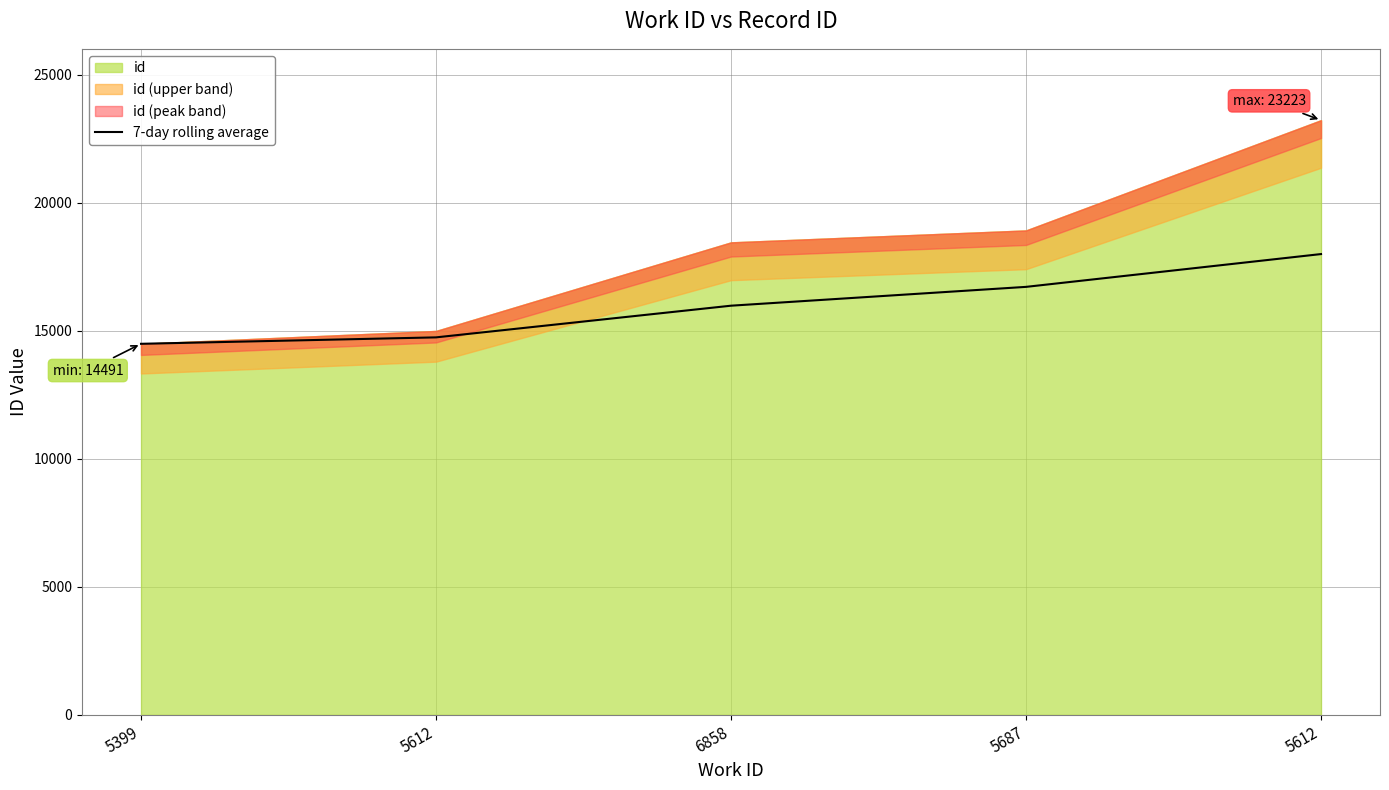

Does the chart have visible grid lines?

Yes